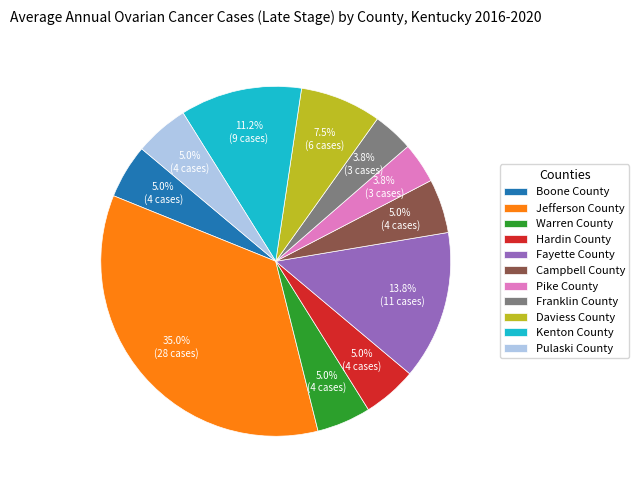

Is the sum of Warren County and Pulaski County greater than half?

No